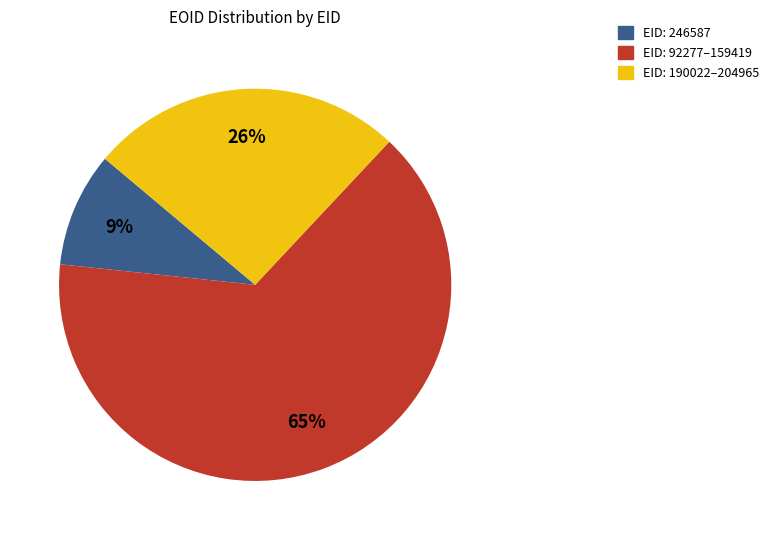

To the nearest percent, what is the combined percentage of EID: 92277–159419 and EID: 190022–204965?

91%